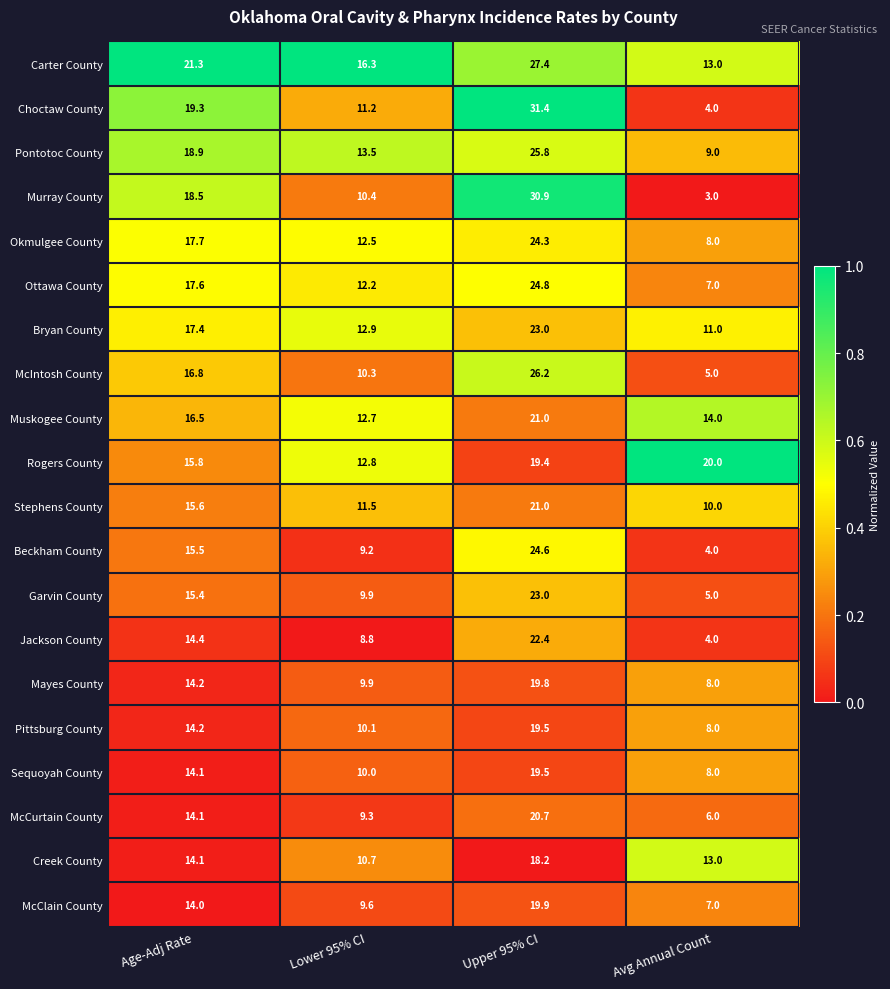

What is the total value across all series at Age-Adj Rate?

325.4